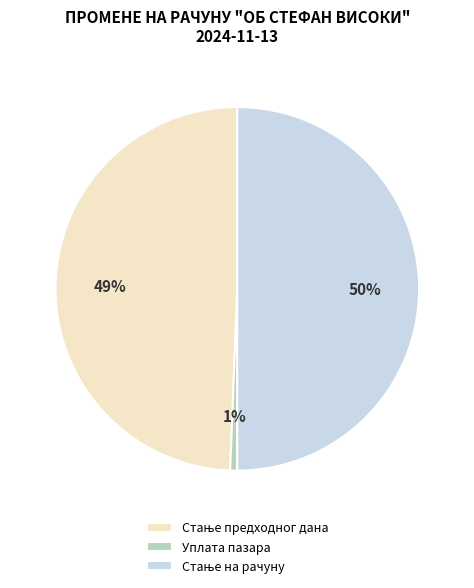

To the nearest percent, what percentage of the pie is Уплата пазара?

1%